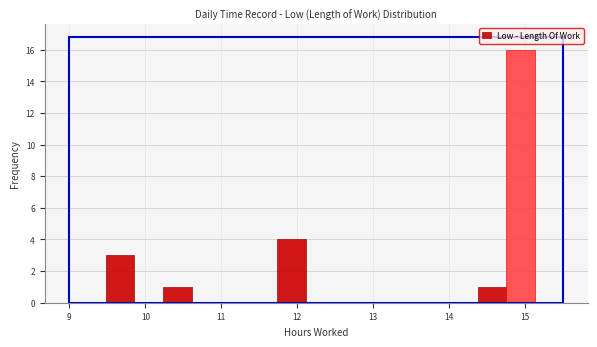

Around what value on the x-axis is the tallest bar? Give the approximate position of its centre, as read against the axis.

14.9